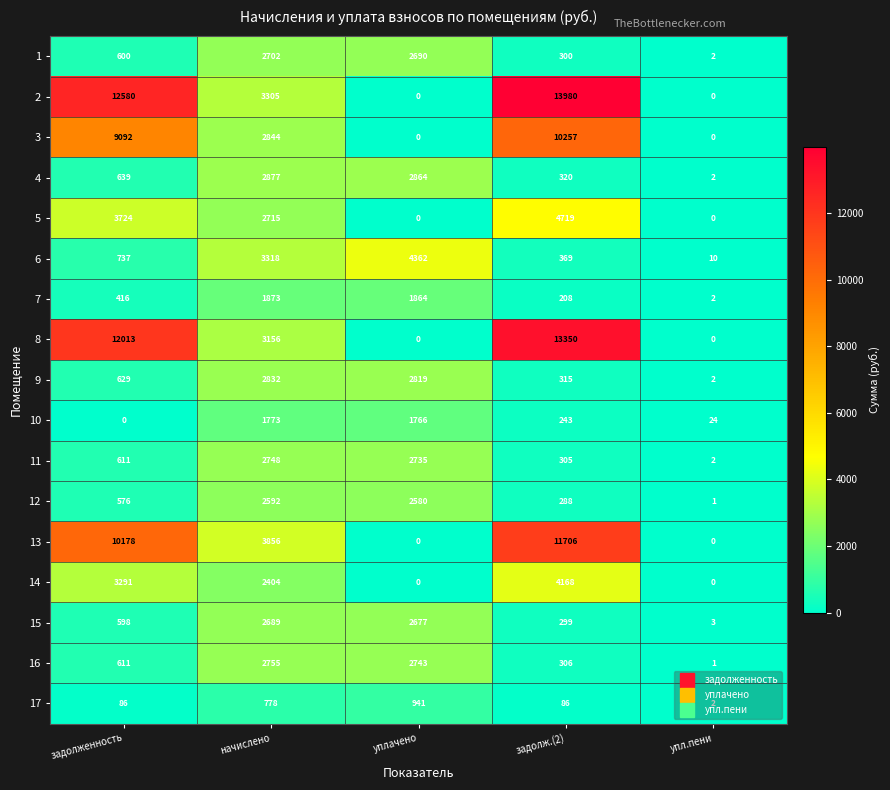

What is the spread (max minus min) of values at задолж.(2)?

13894